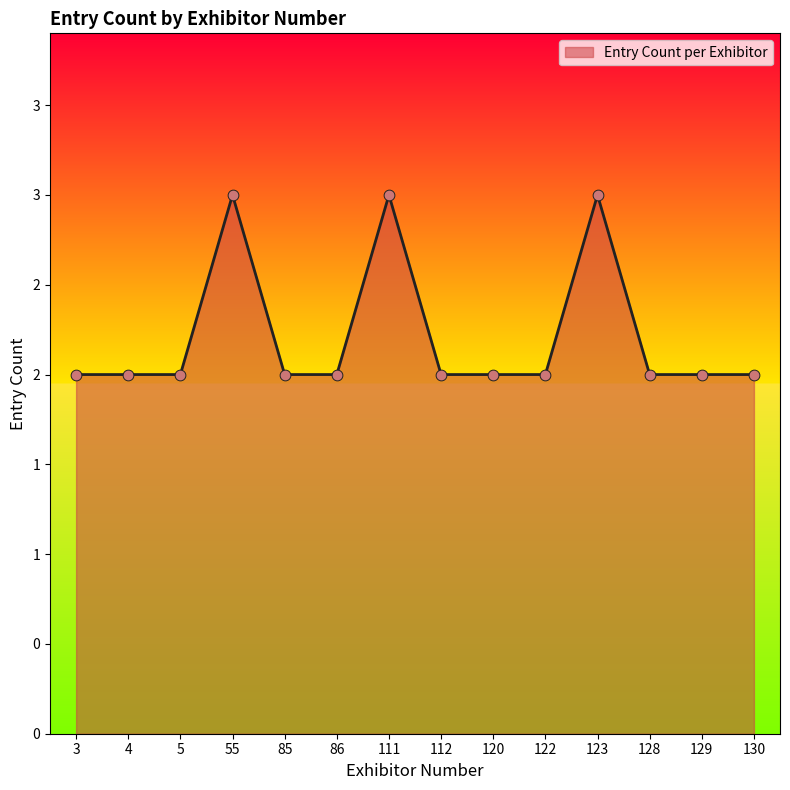

Is this an area chart (filled region under the line)?

Yes